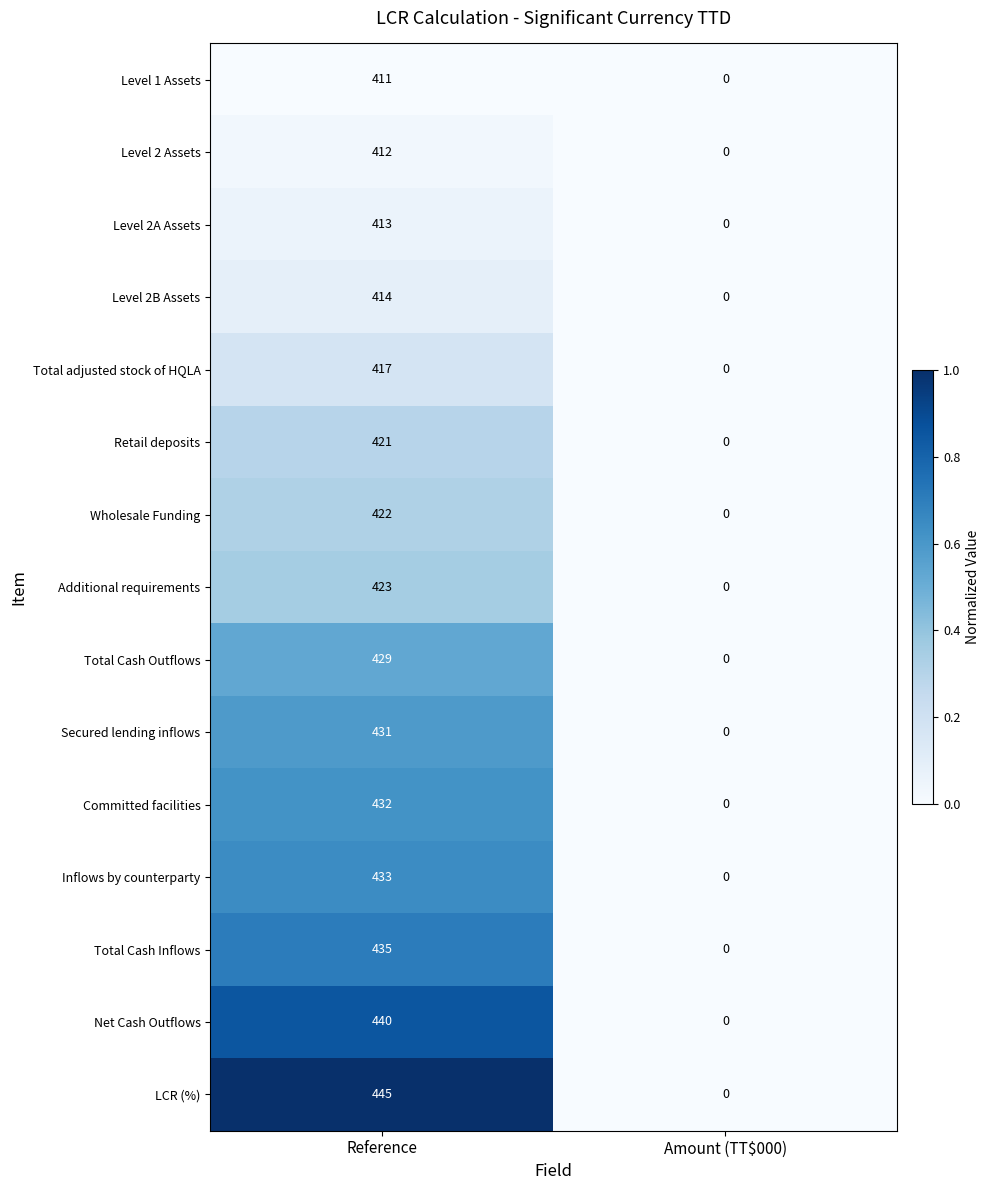

Rank the series by their maximum value, from lowest to highest.

Level 1 Assets, Level 2 Assets, Level 2A Assets, Level 2B Assets, Total adjusted stock of HQLA, Retail deposits, Wholesale Funding, Additional requirements, Total Cash Outflows, Secured lending inflows, Committed facilities, Inflows by counterparty, Total Cash Inflows, Net Cash Outflows, LCR (%)